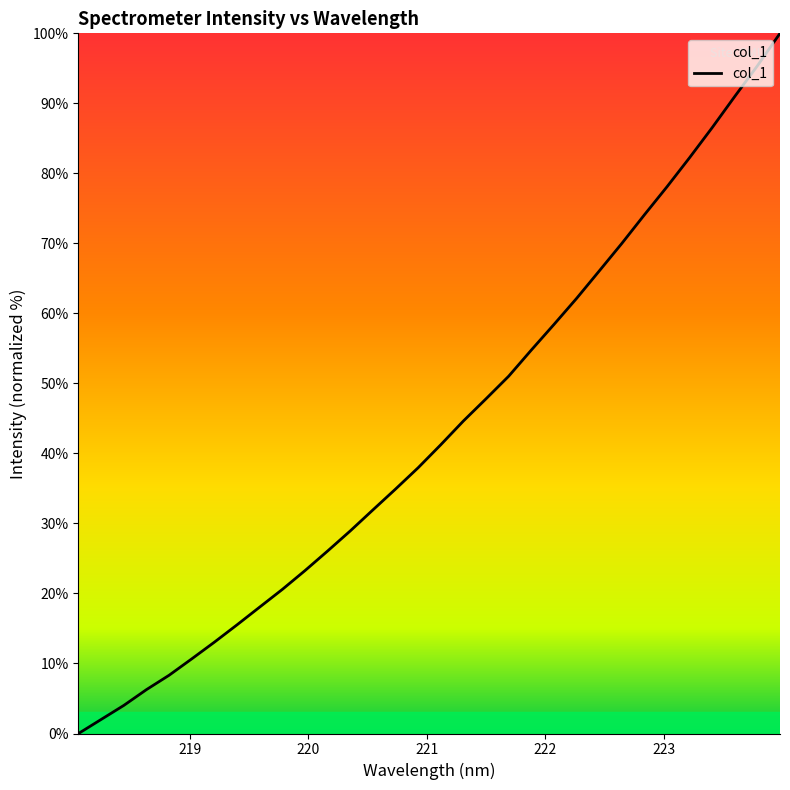

What is the maximum value shown in the chart?

100.0